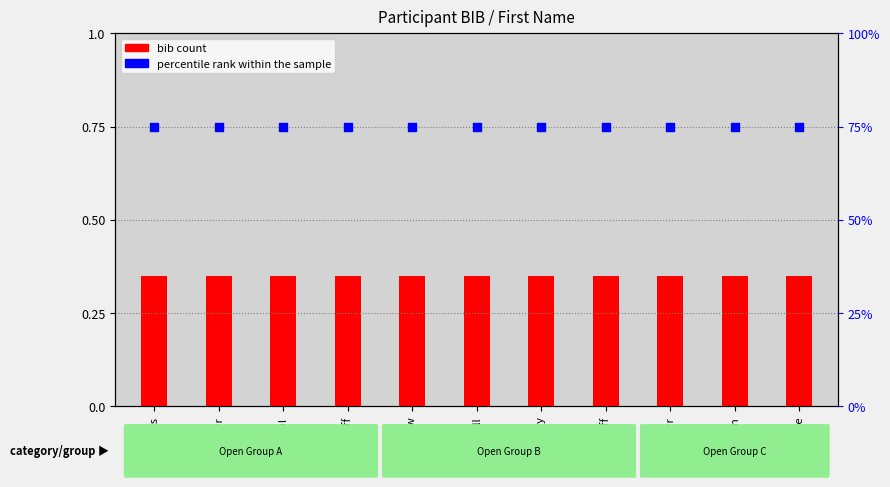

Is the value of bib count at Andrew greater than the value of percentile rank within the sample at George?

No